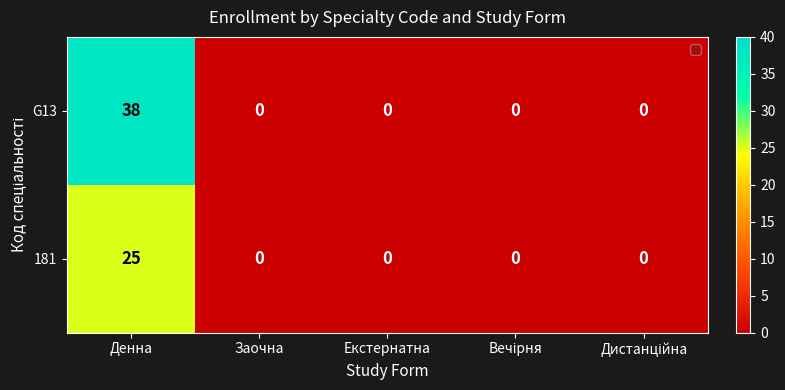

What is the difference between the maximum and minimum values in the 181 series?

25